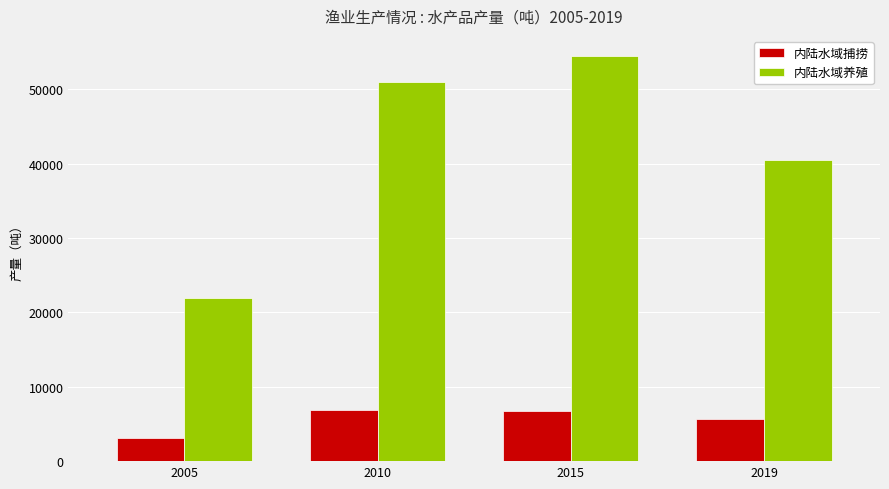

What is the spread (max minus min) of values at 2010?

44052